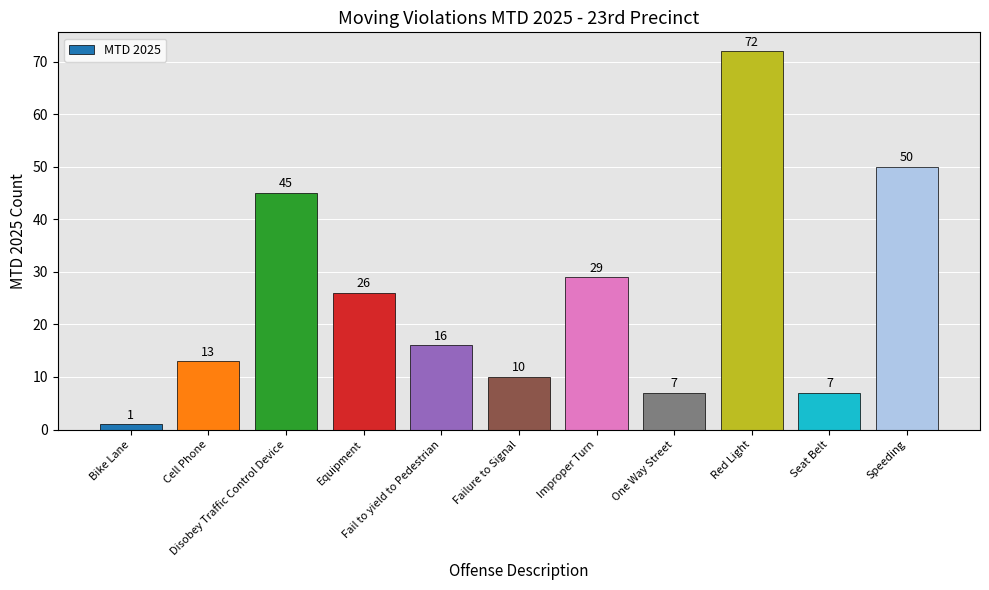

How many values are below 16?

5